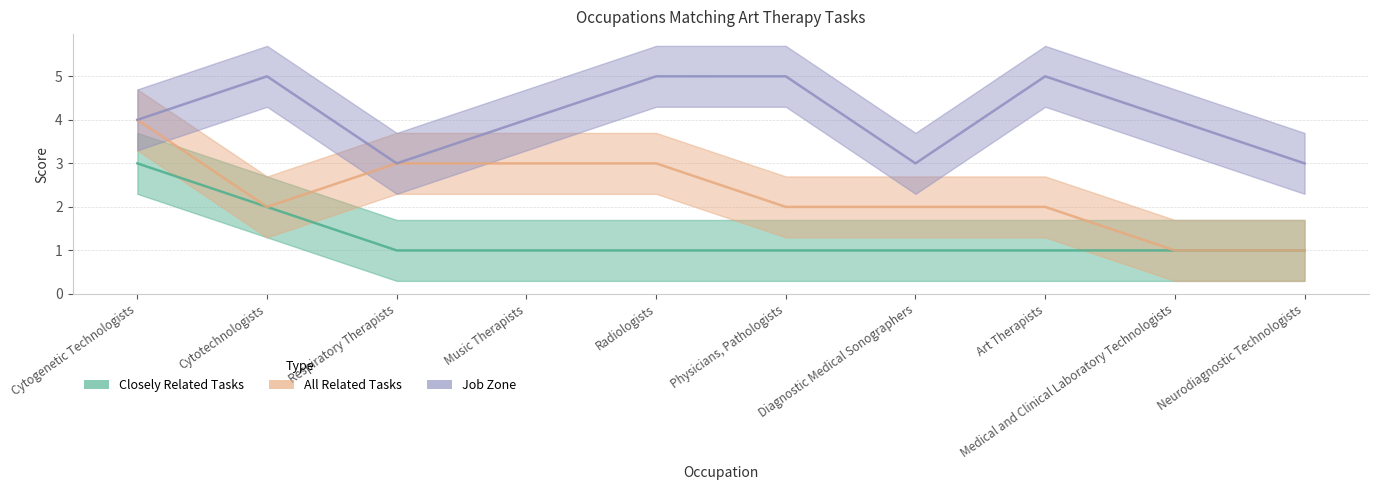

True or false: Job Zone and Closely Related Tasks cross at least once.

False